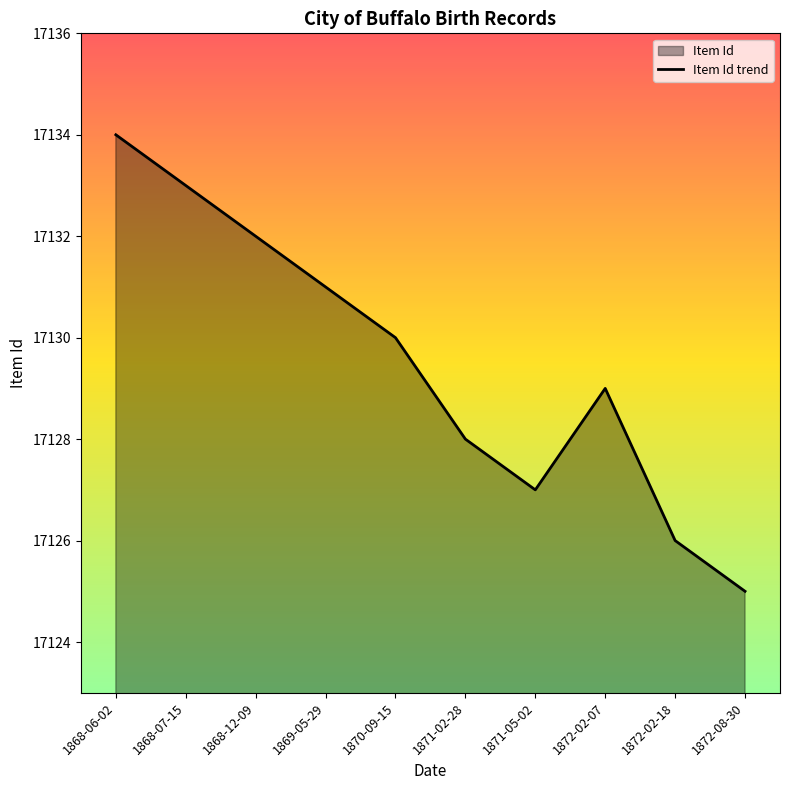

Is it true that the value at 1871-02-28 is 17128?

True